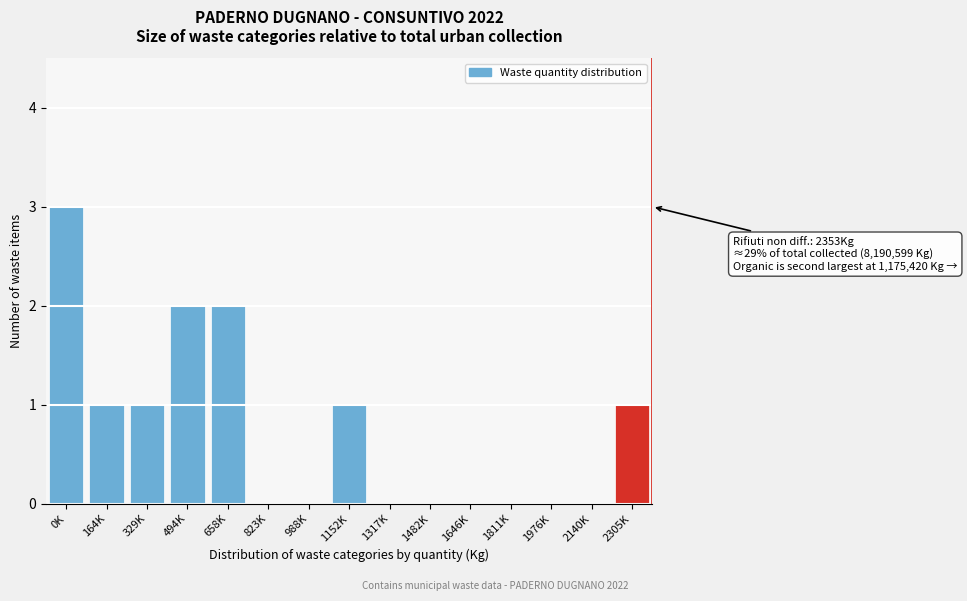

Reading left to right, what are all the values shown in this chart?

0K=3	164K=1	329K=1	494K=2	658K=2	823K=0	988K=0	1152K=1	1317K=0	1482K=0	1646K=0	1811K=0	1976K=0	2140K=0	2305K=1